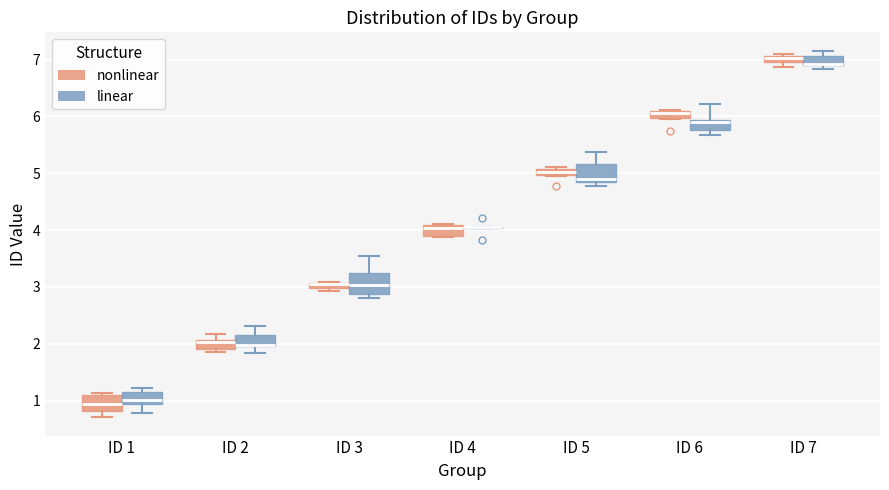

Where does the upper whisker of the box for ID 3 (linear) end on the y-axis? The values are not printed on the chart, so give them approximately, as read against the axis.

3.5